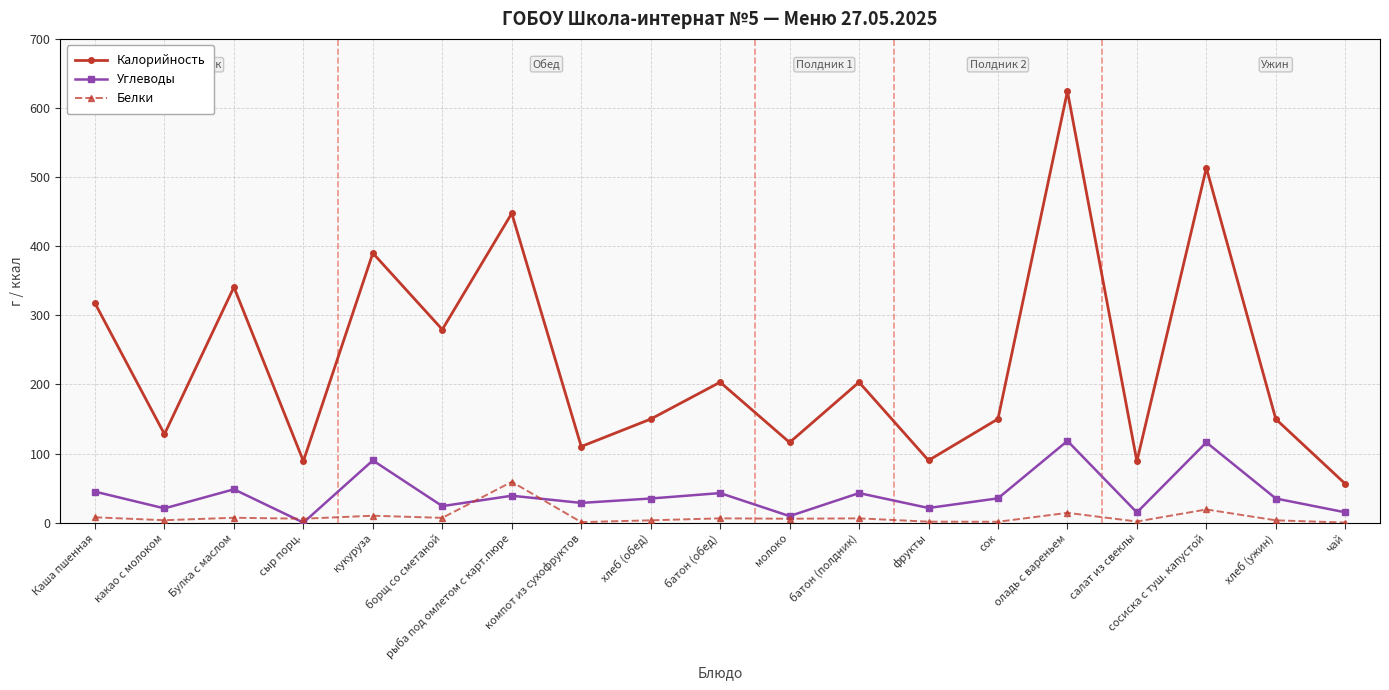

What is the label of the 3rd point from the left?

Булка с маслом